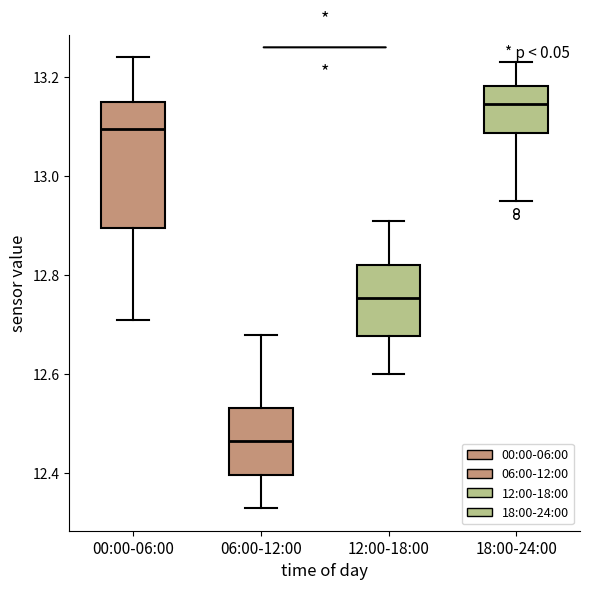

Comparing the boxes themselves (not the whiskers), which one is the tallest?

00:00-06:00